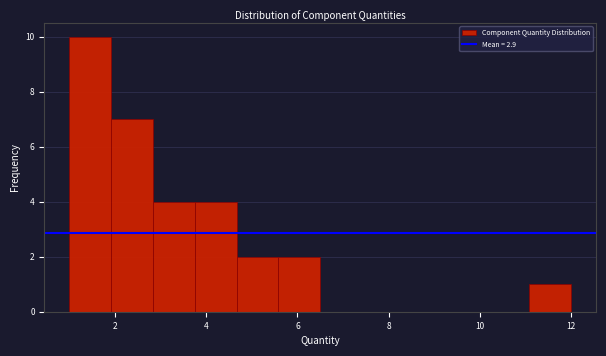

How tall is the bar that spans 11.0 to 12.0 on the x-axis? Neither the bar edges nor the heights are printed on the chart, so give them approximately, as read against the axes.

1